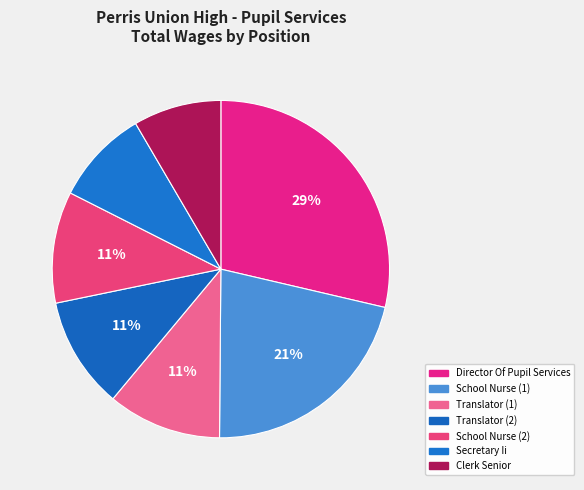

Combined, do Secretary Ii and Director Of Pupil Services account for over 50%?

No